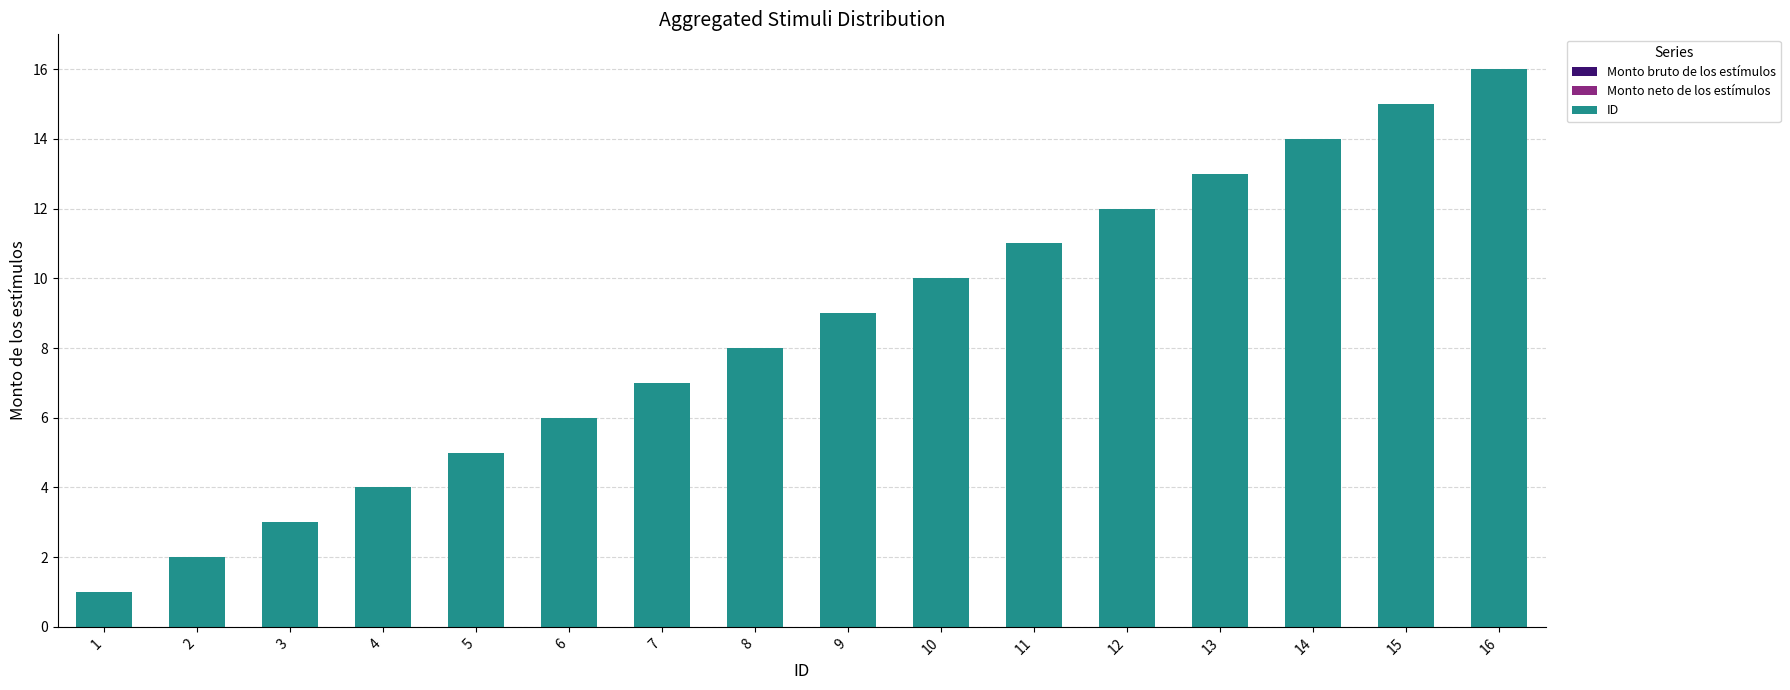

What is the maximum value shown in the chart?

16